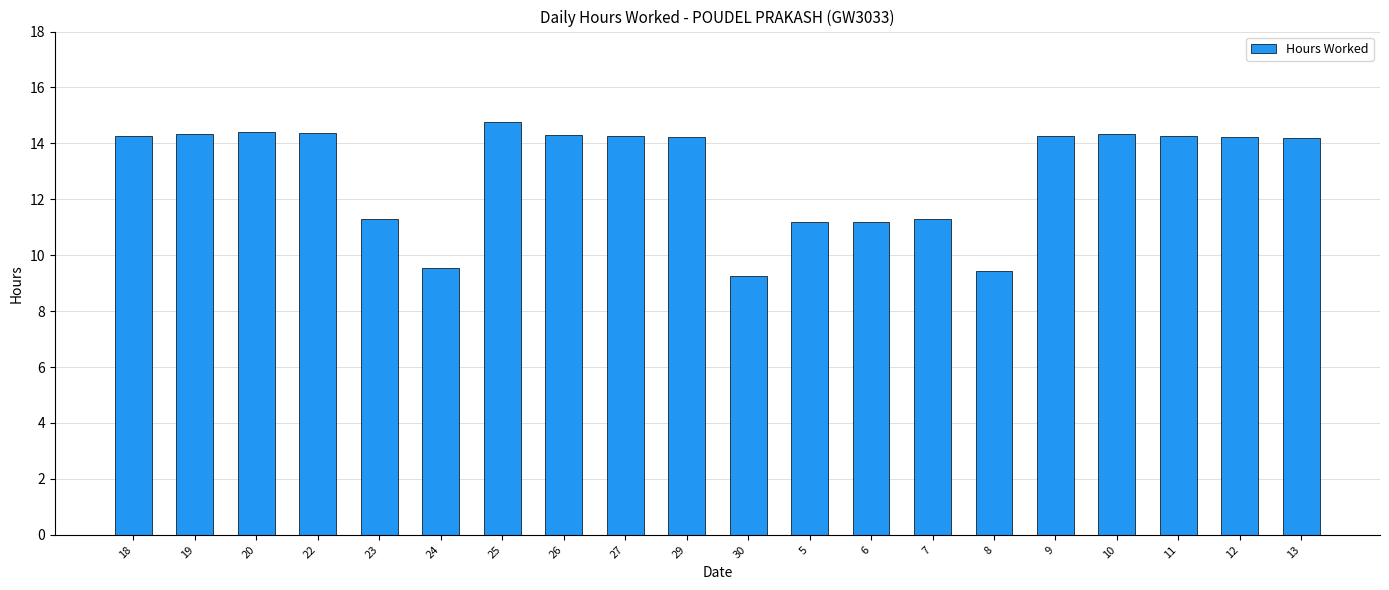

Are the bars grouped side by side (vs. stacked)?

No